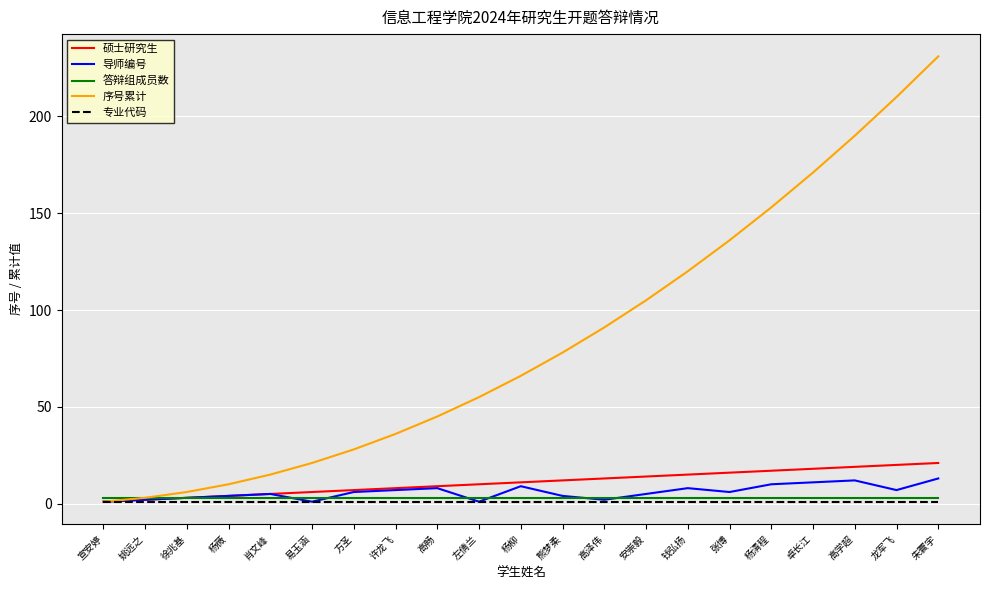

Read the 答辩组成员数 value at 肖文峰.

3